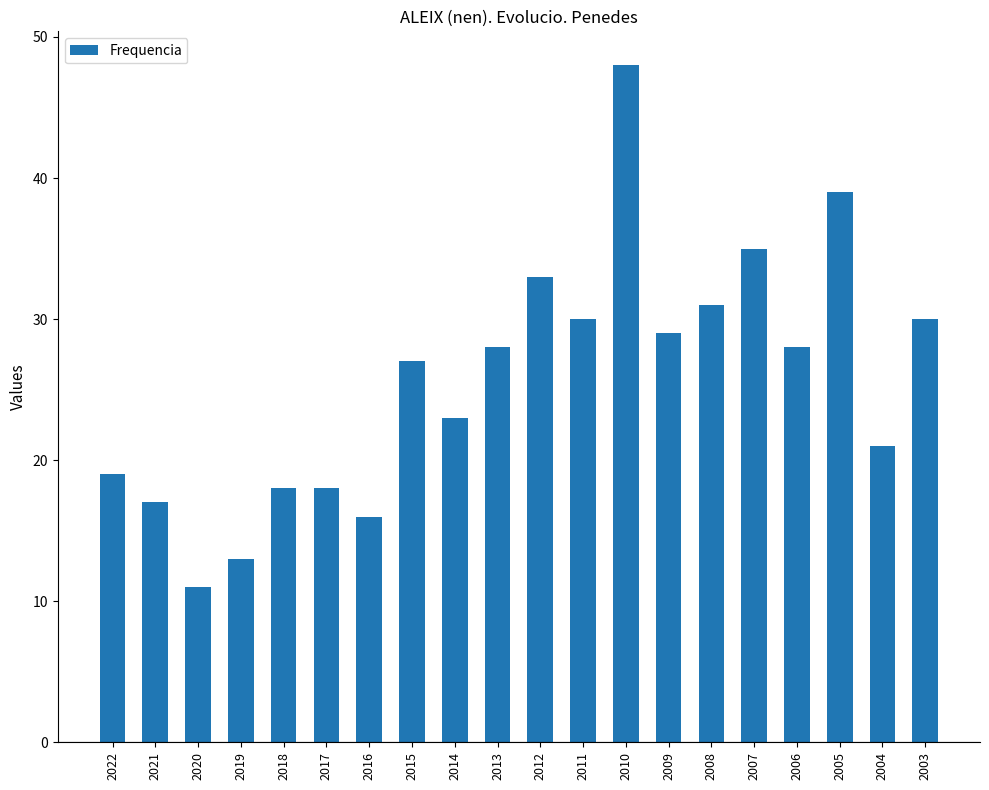

Between 2013 and 2007, which is larger?

2007